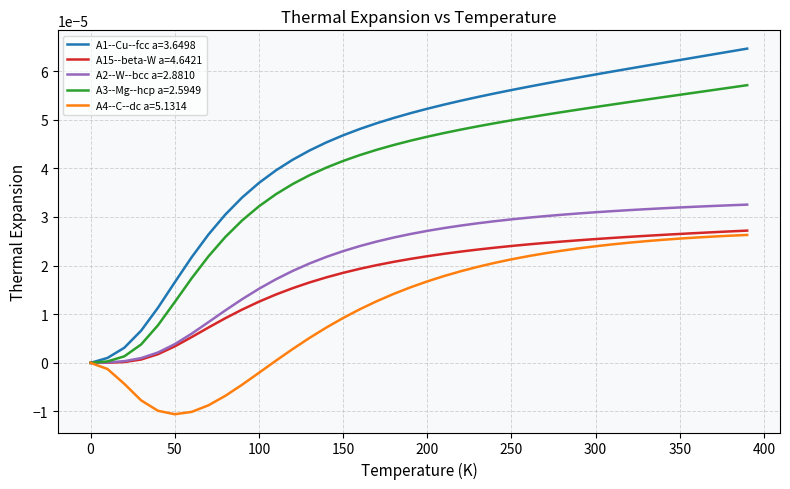

How many lines are shown in the chart?

5